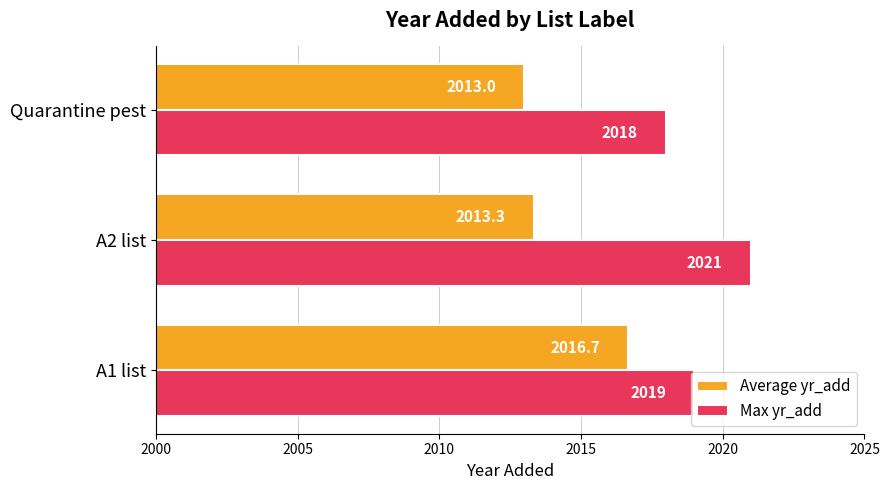

Is it true that Average yr_add equals 956.5 at A2 list?

False